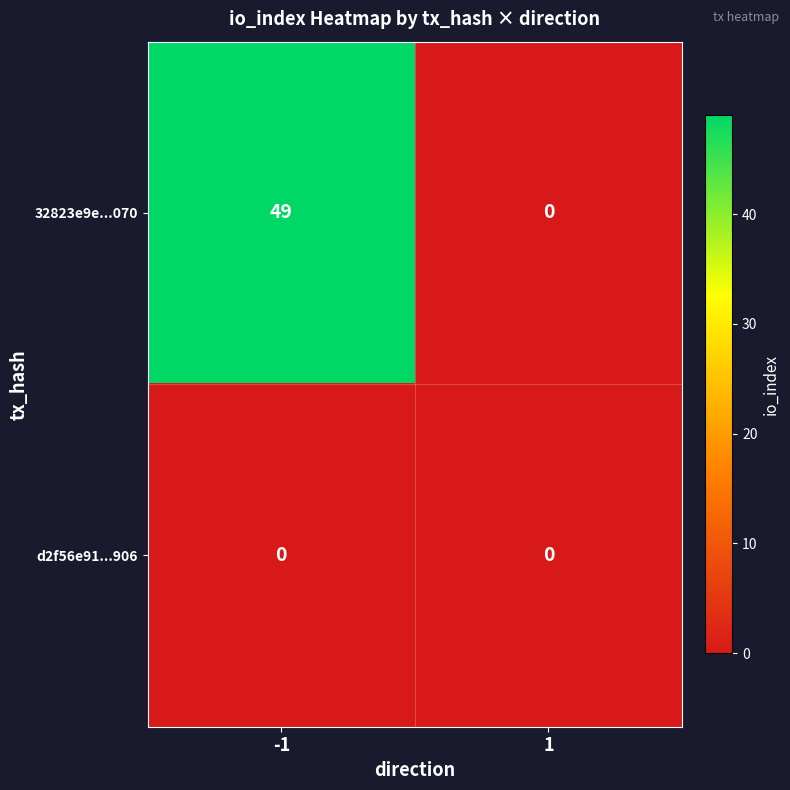

Reading left to right, what are all the values shown in this chart?

32823e9e...070: 49	0
d2f56e91...906: 0	0